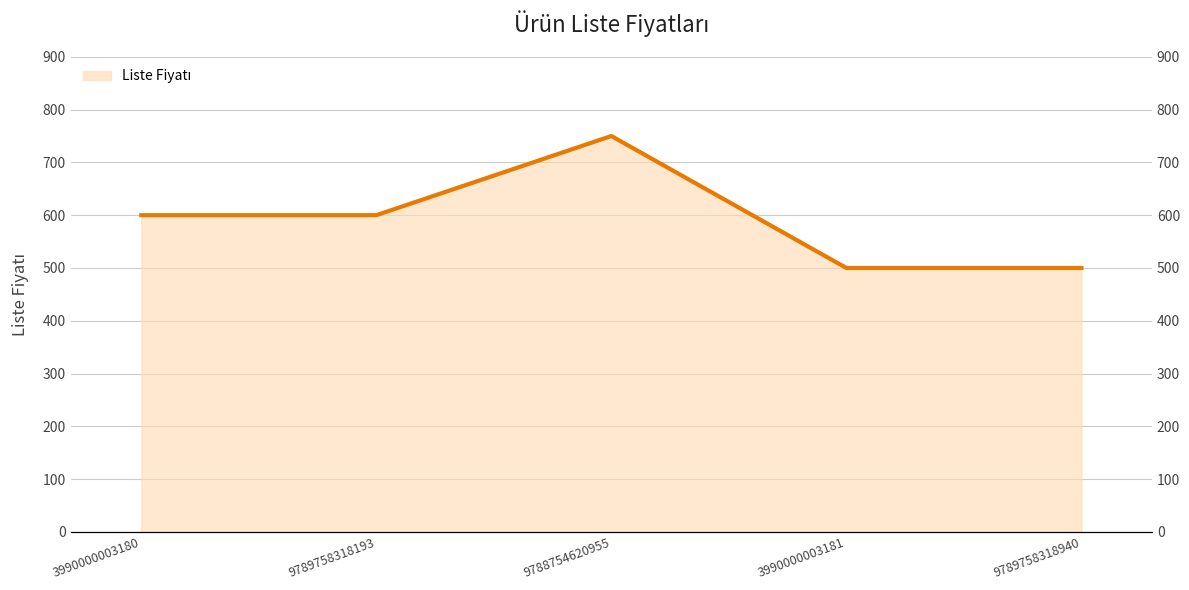

Count the number of data series in this chart.

1